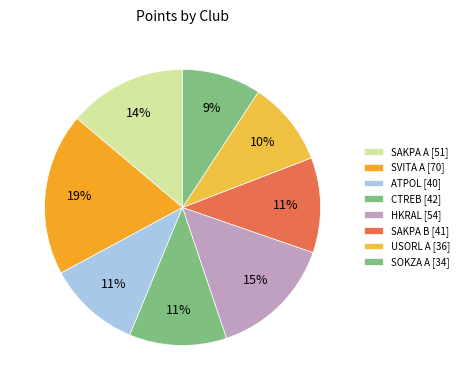

How many slices are in this pie chart?

8